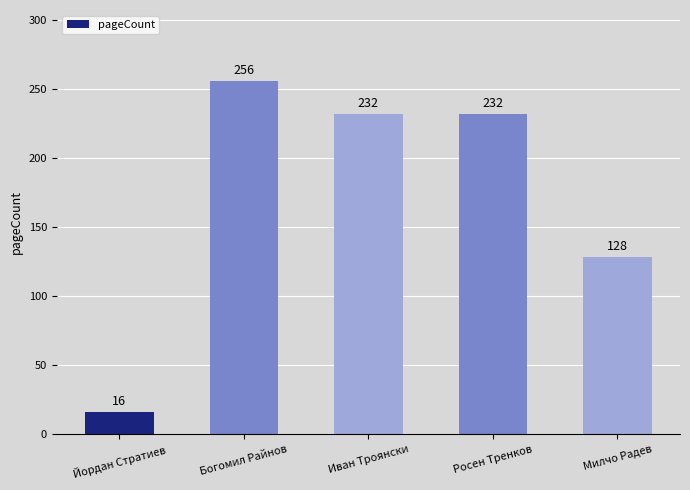

Count the values in the range 128 to 232.

3